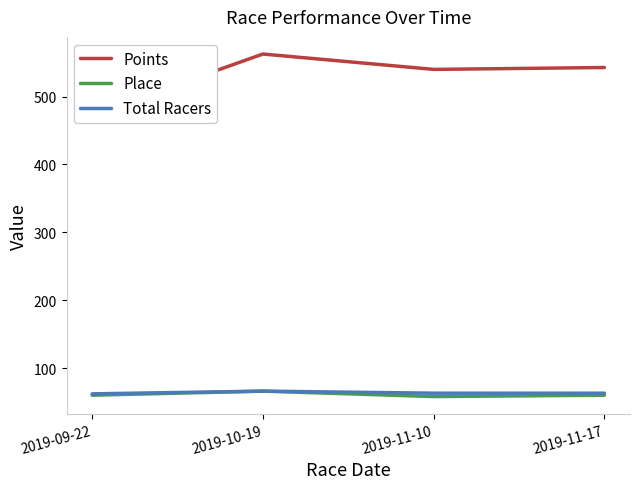

The value of Total Racers at 2019-10-19 is 22.1. True or false?

False